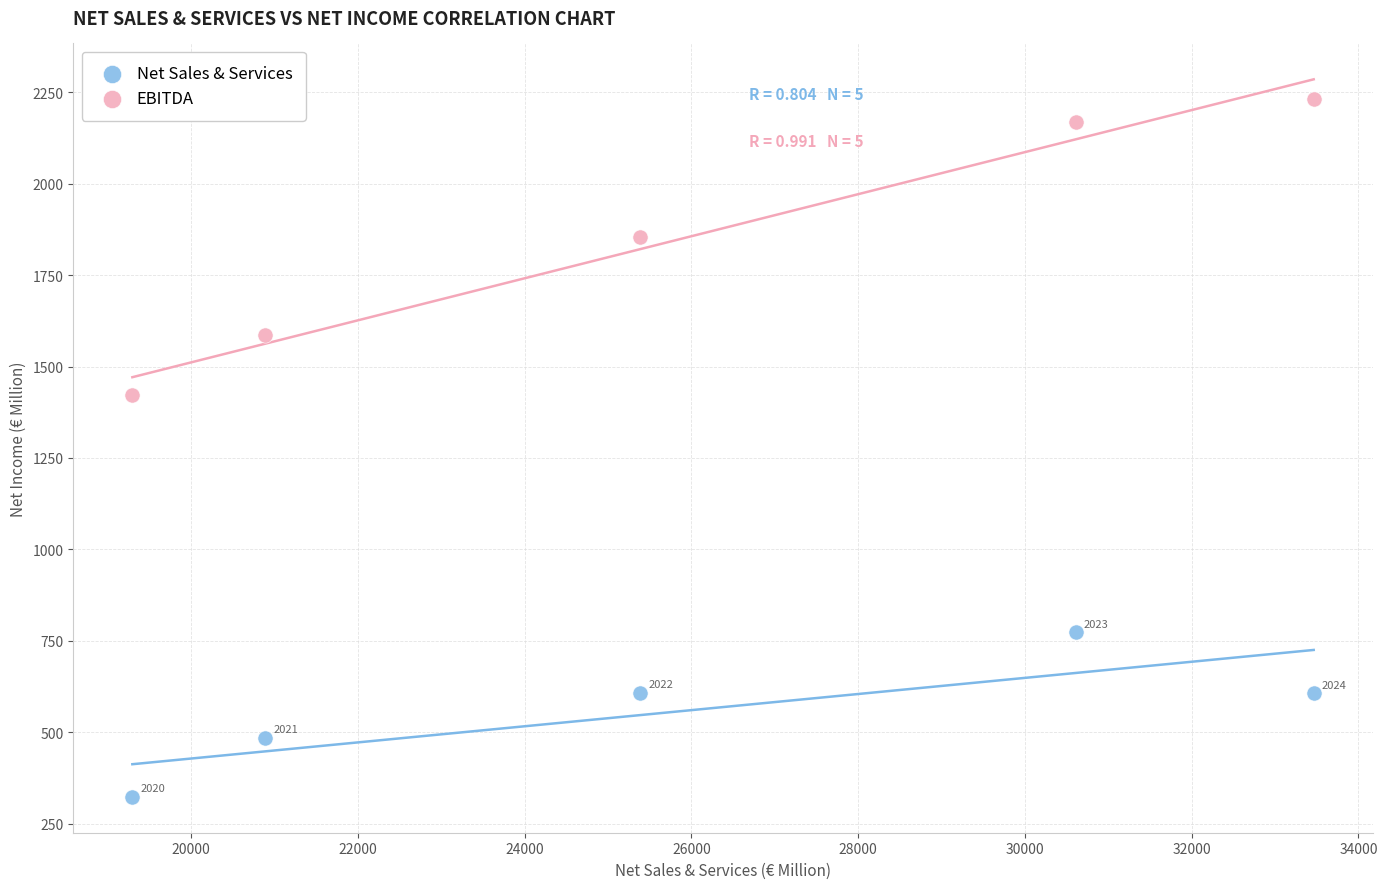

Which series has the largest Y range (max minus min)?

EBITDA